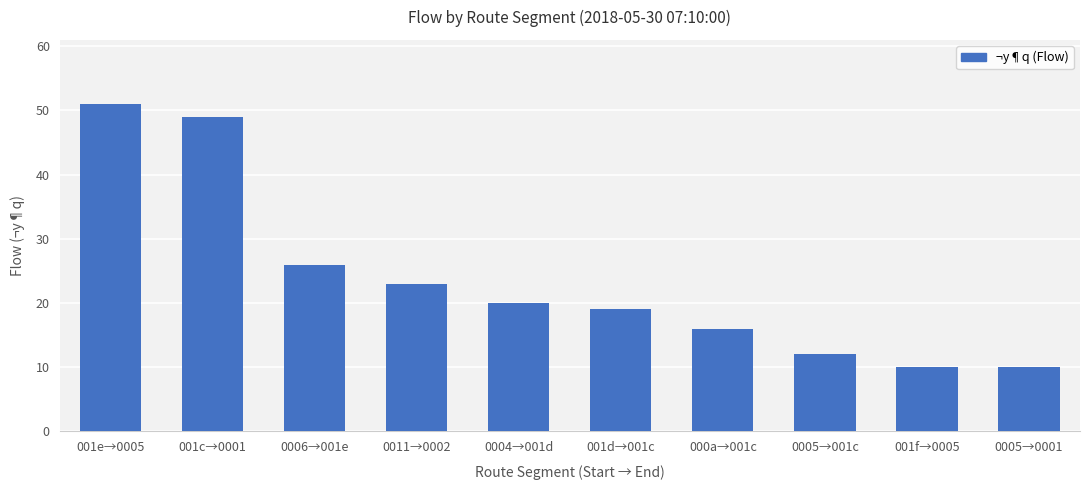

Reading left to right, transcribe all the data shown in this chart.

51	49	26	23	20	19	16	12	10	10